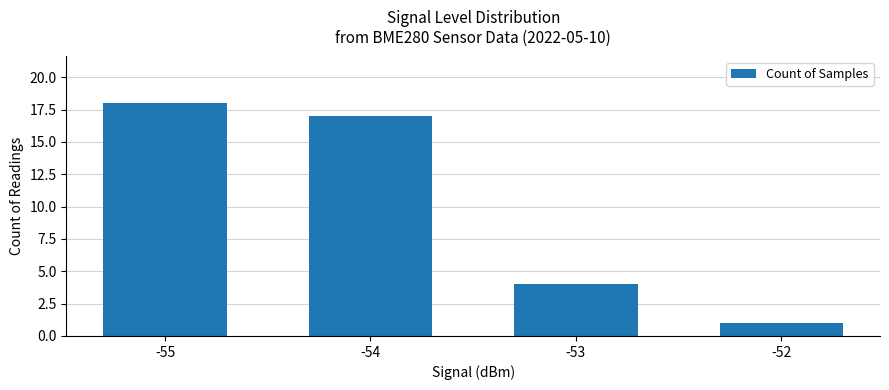

Read the value at -52.

1